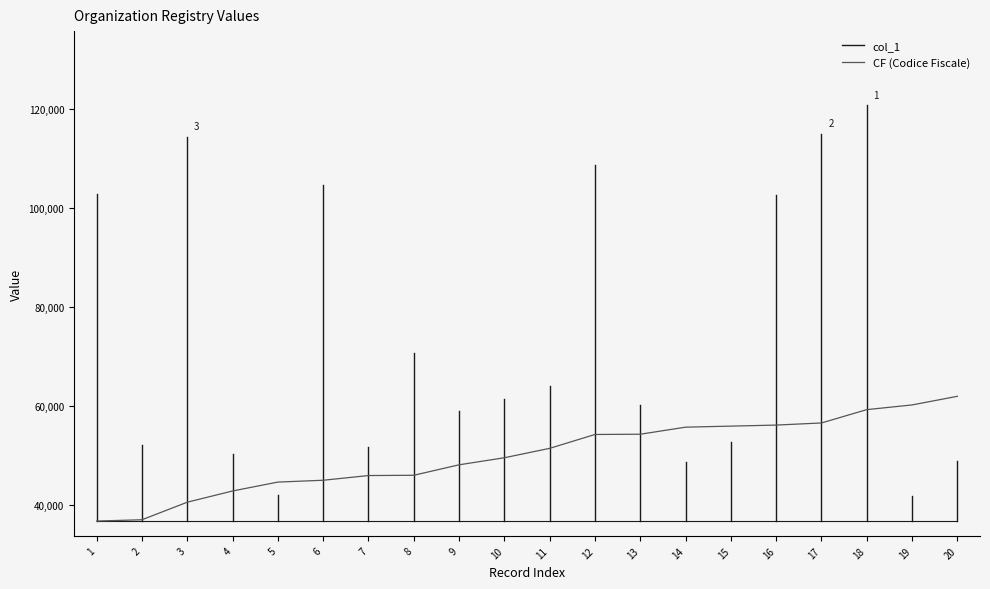

What is the greatest value displayed?

61913.3